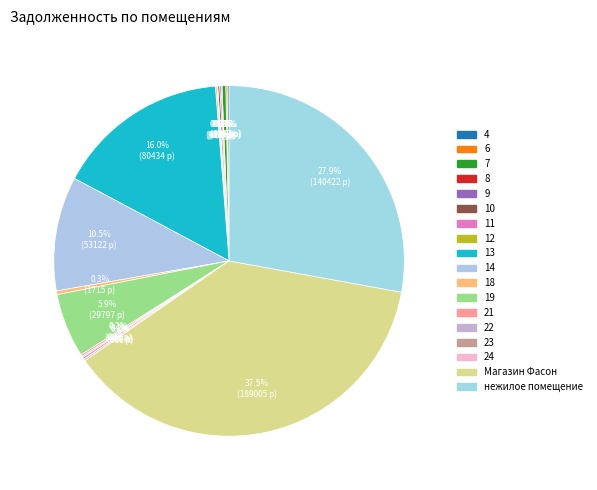

Is there any slice that represents more than half of the pie?

No